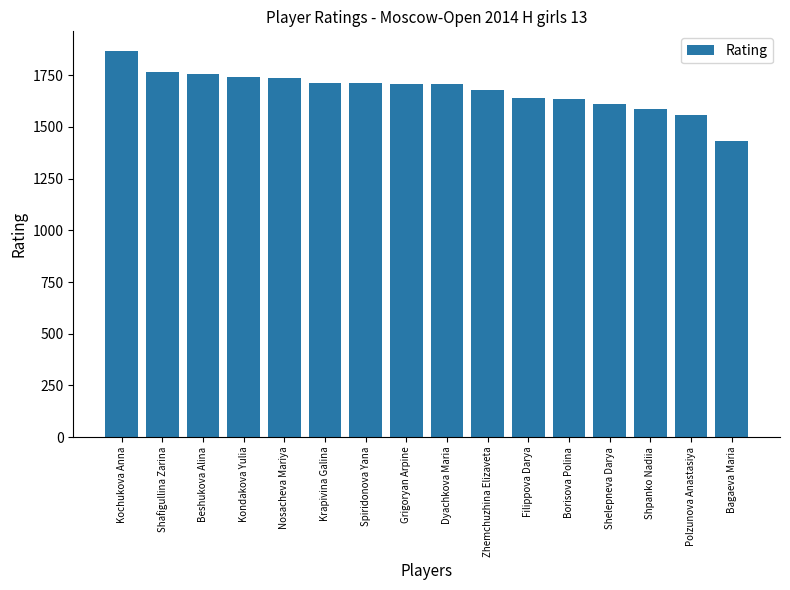

The chart shows a value of 1612 at Shelepneva Darya. True or false?

True